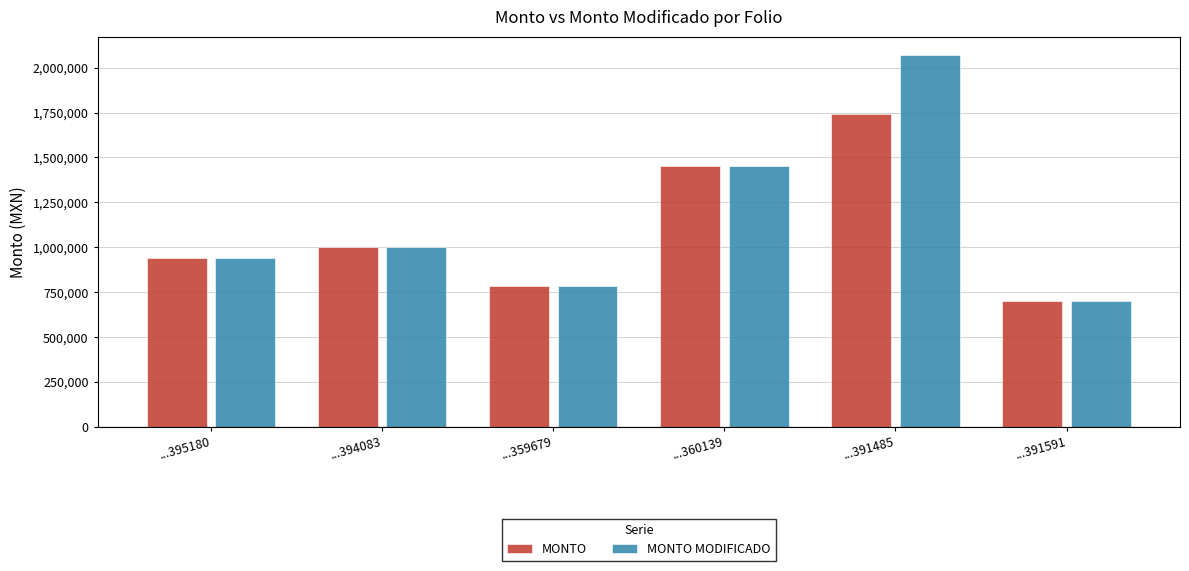

List the labels in order of MONTO value, smallest first.

...391591, ...359679, ...395180, ...394083, ...360139, ...391485